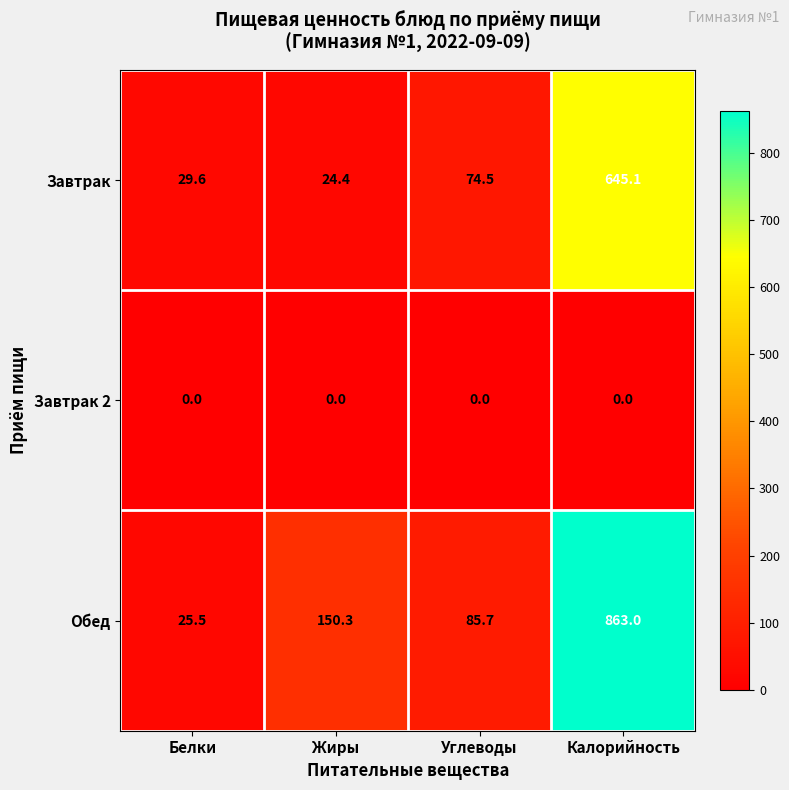

What is the approximate value of Обед at Белки?

25.5